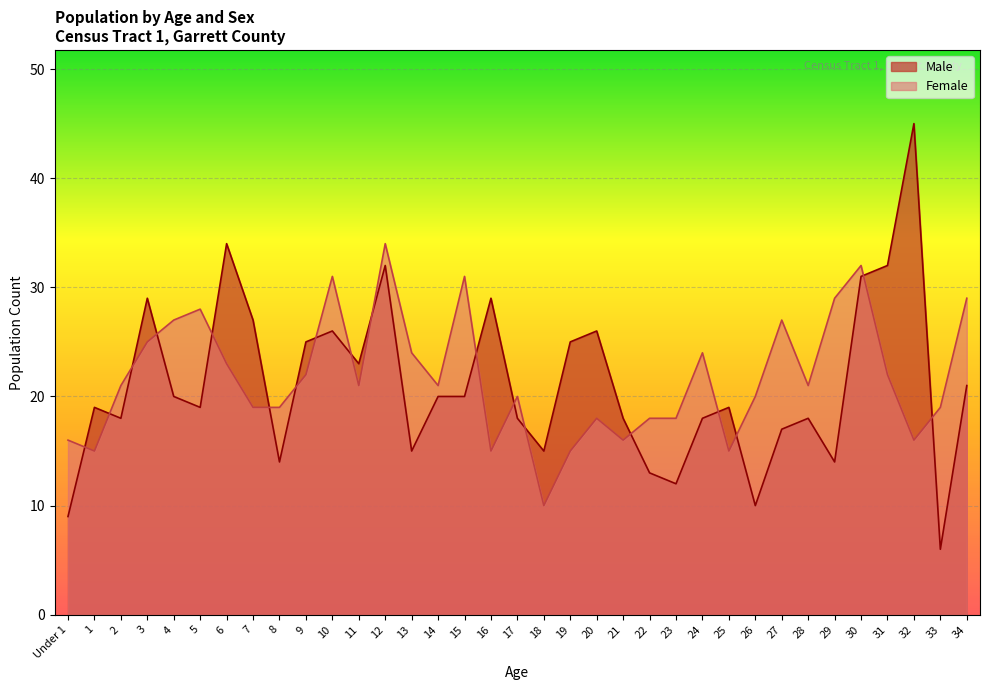

At which category is the sum across all series the highest?

12